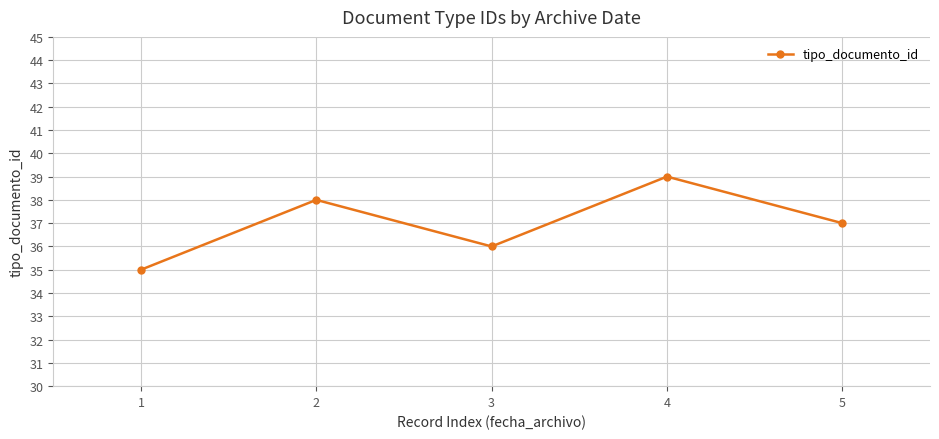

What is the ratio of the value at 1 to the value at 2?

0.9